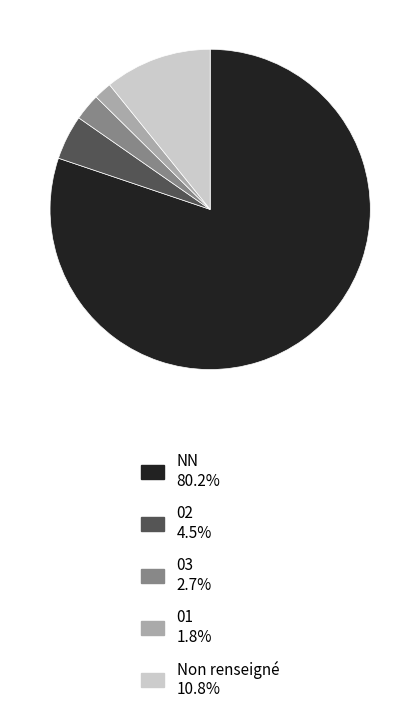

Does any single category account for the majority?

Yes